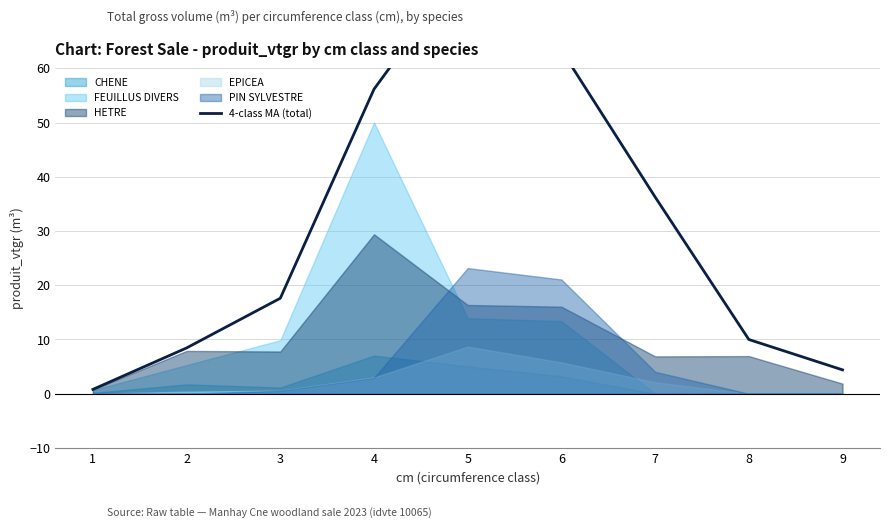

At which label does the data first exceed 17?

3